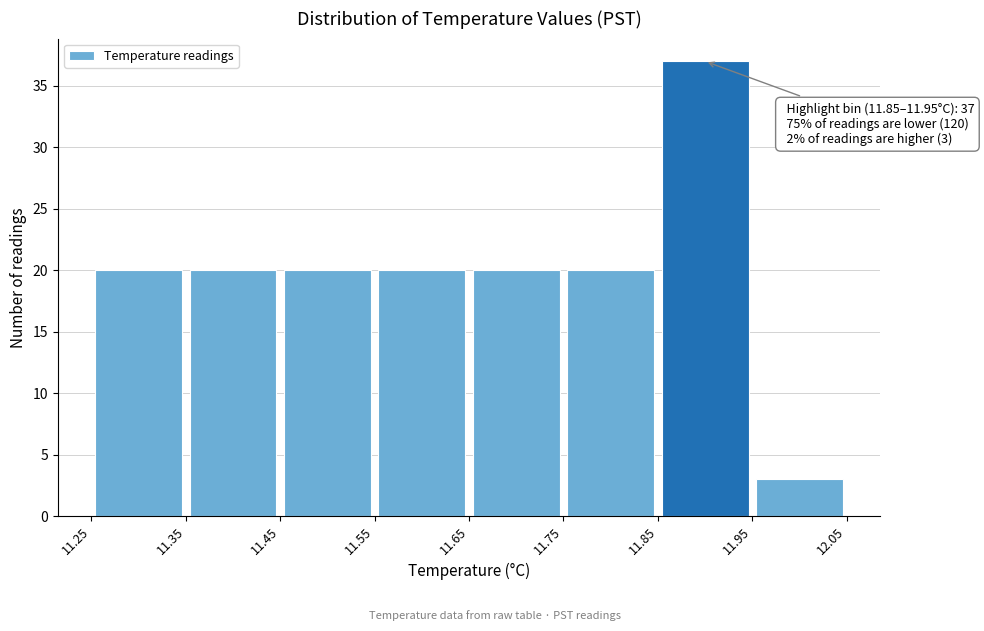

Which range on the x-axis has the tallest bar?

11.85 to 11.95